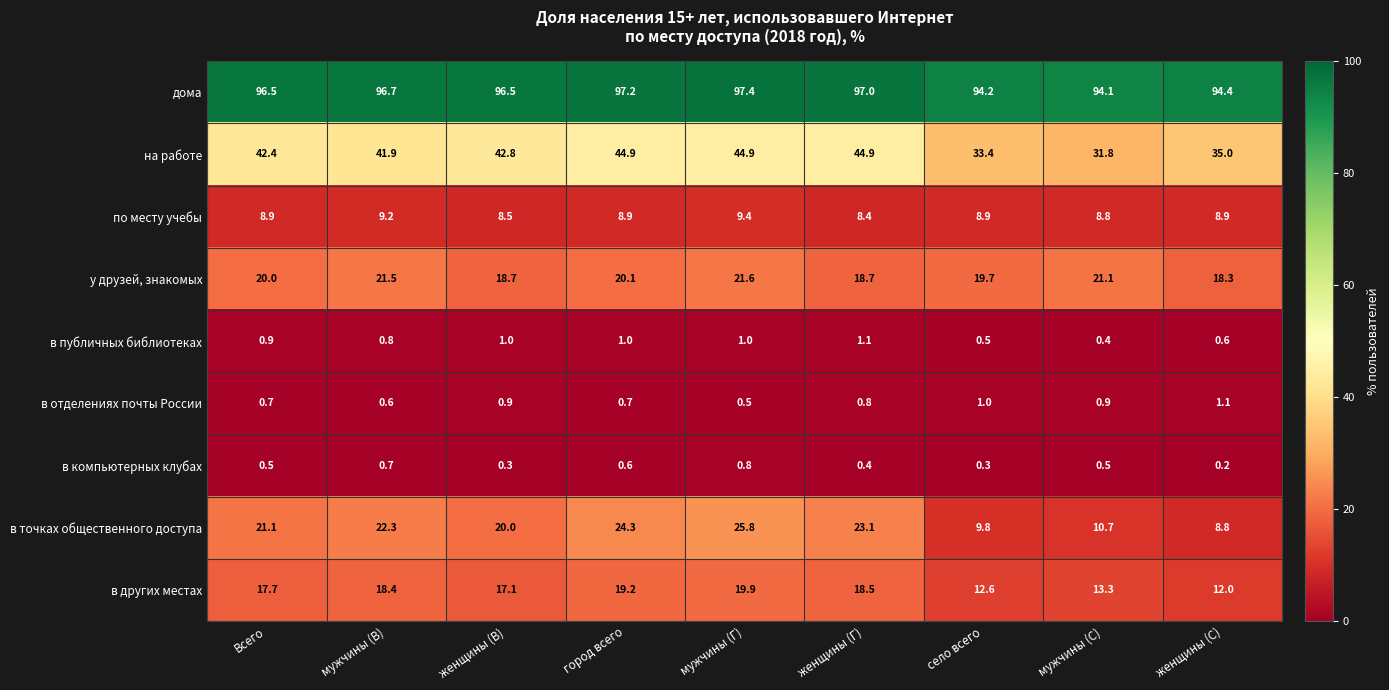

At which category is the sum across all series the highest?

мужчины (Г)